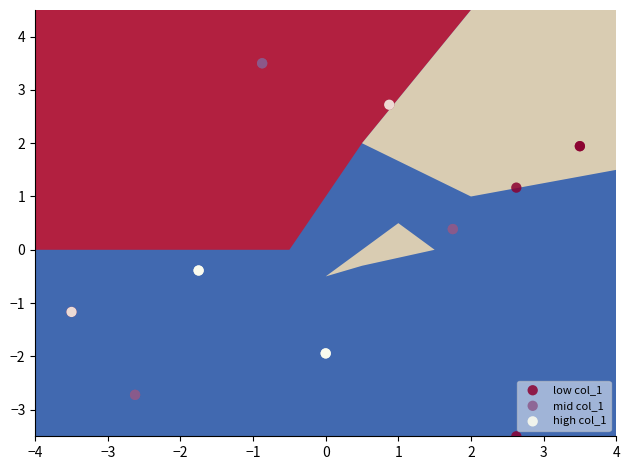

Which series has the widest spread of Y values?

mid col_1